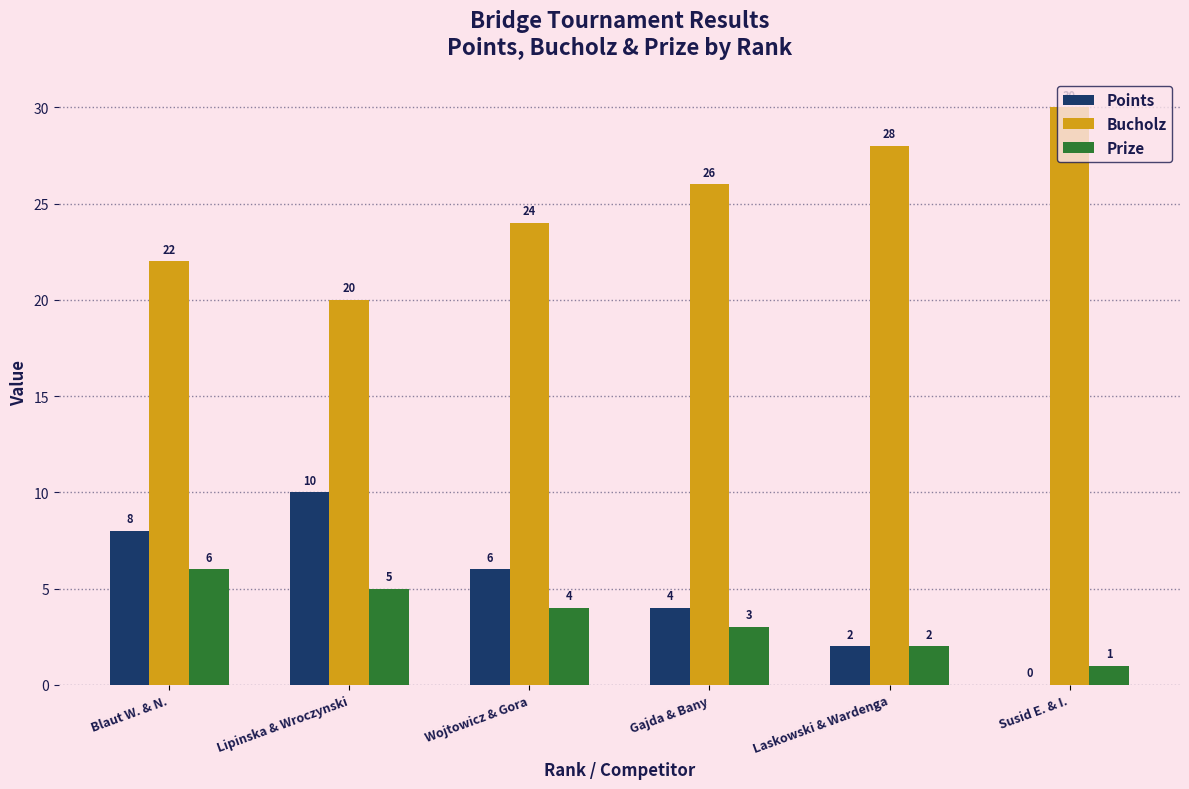

Reading right to left, transcribe all the data shown in this chart.

Points: 0	2	4	6	10	8
Bucholz: 30	28	26	24	20	22
Prize: 1	2	3	4	5	6